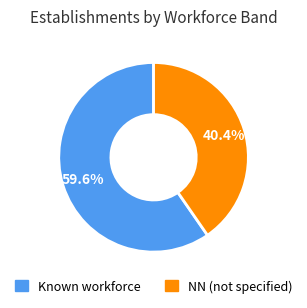

Is there a majority slice in this chart?

Yes